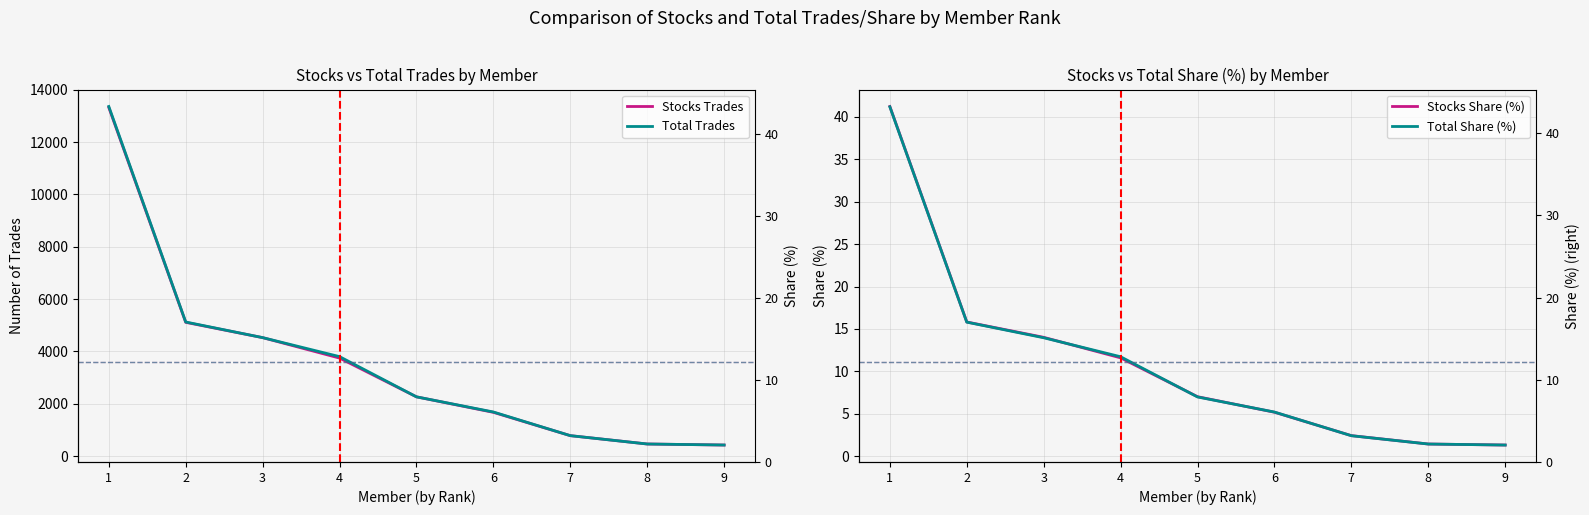

Reading left to right, transcribe all the data shown in this chart.

Stocks Trades: 13324.0	5112.0	4528.0	3746.0	2265.0	1673.0	782.0	463.0	423.0
Total Trades: 13361.0	5125.0	4528.0	3802.0	2265.0	1686.0	782.0	463.0	424.0
Stocks Share (%): 41.2	15.8	14.0	11.6	7.0	5.2	2.4	1.4	1.3
Total Share (%): 41.2	15.8	14.0	11.7	7.0	5.2	2.4	1.4	1.3